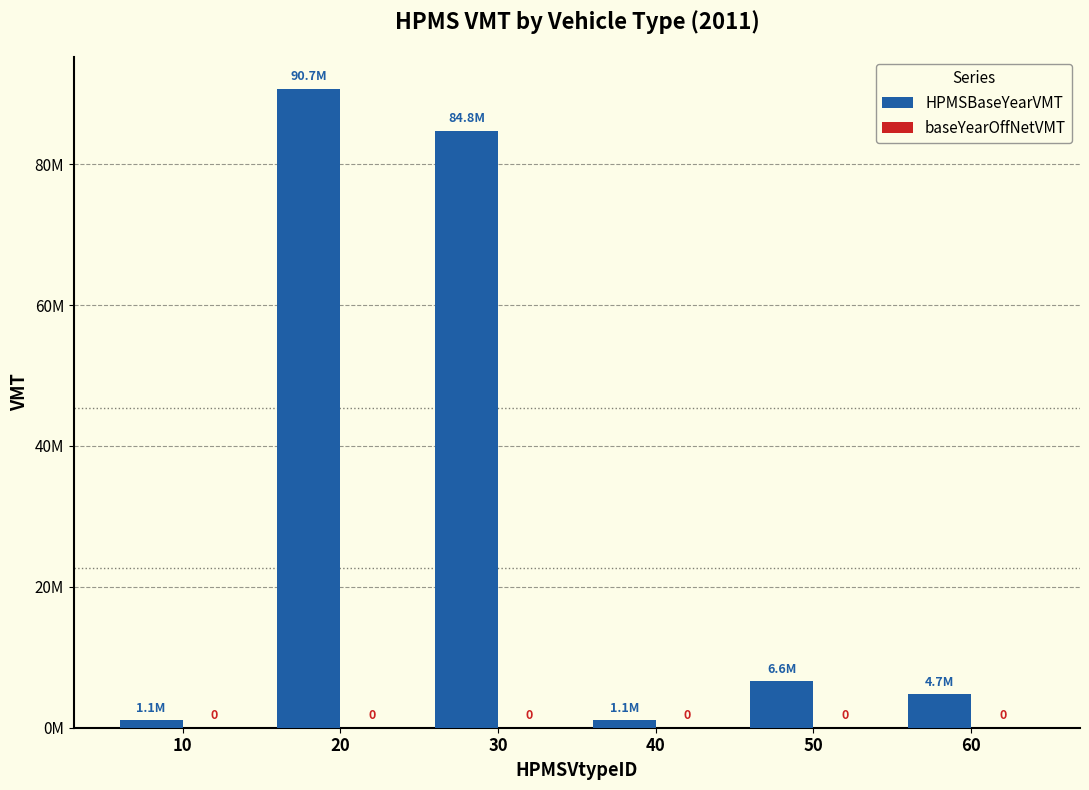

Are the bars horizontal?

No